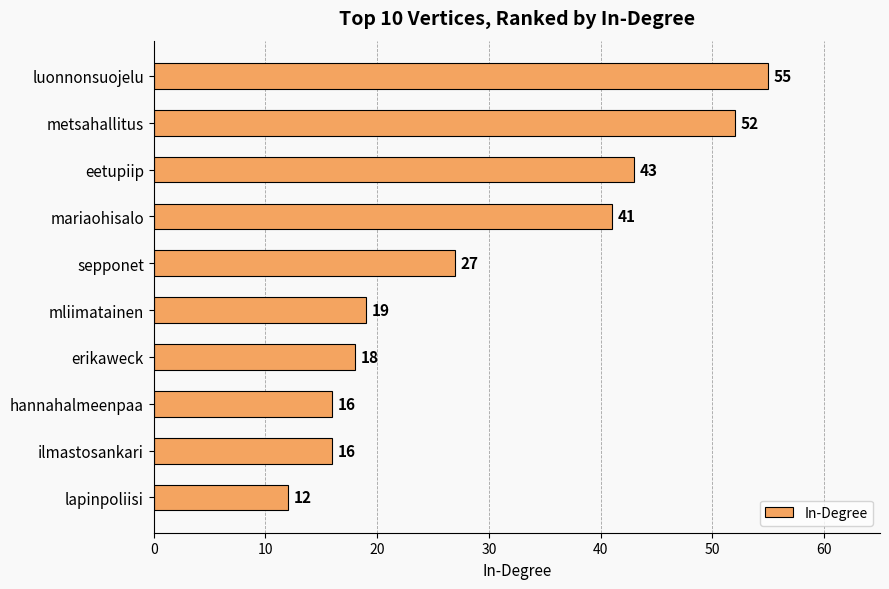

What is the label of the 9th bar from the top?

ilmastosankari